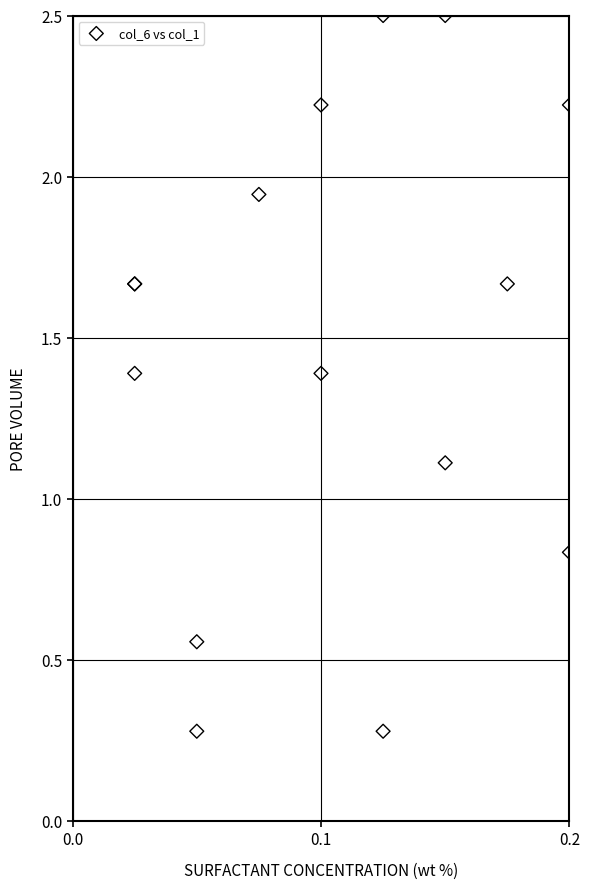

What Y value in the scatter plot is closest to 1?

1.1